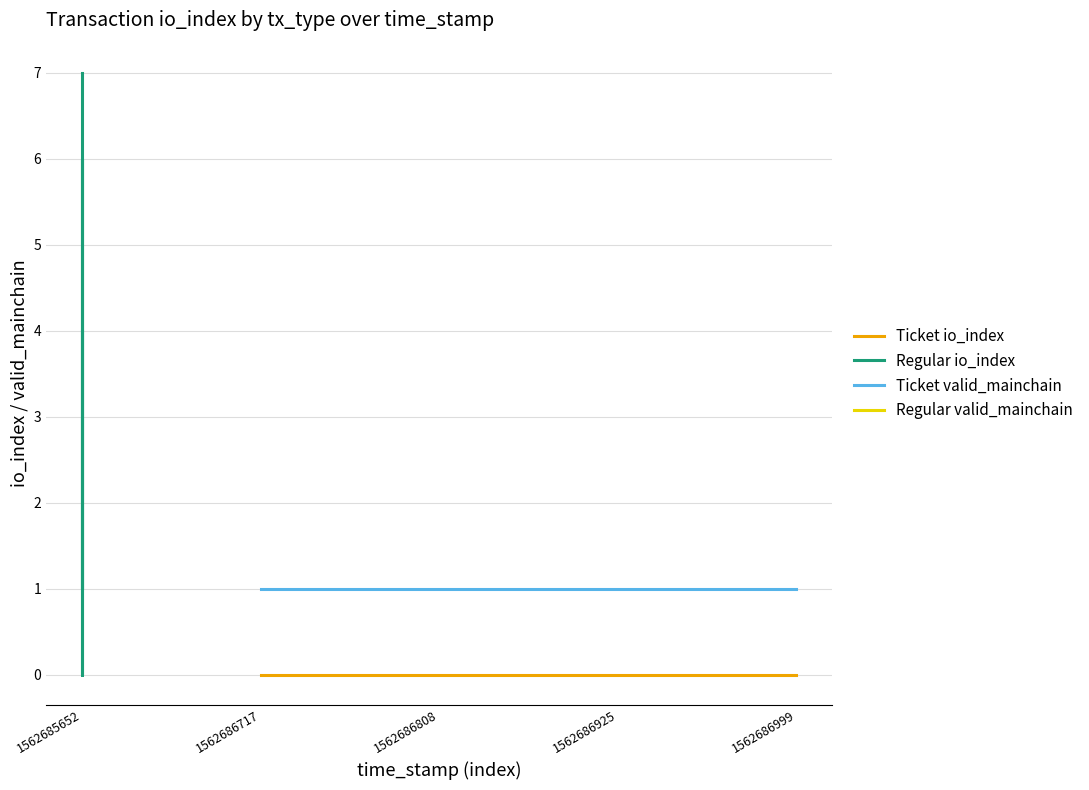

What are all the series names shown in the legend?

Ticket io_index, Regular io_index, Ticket valid_mainchain, Regular valid_mainchain